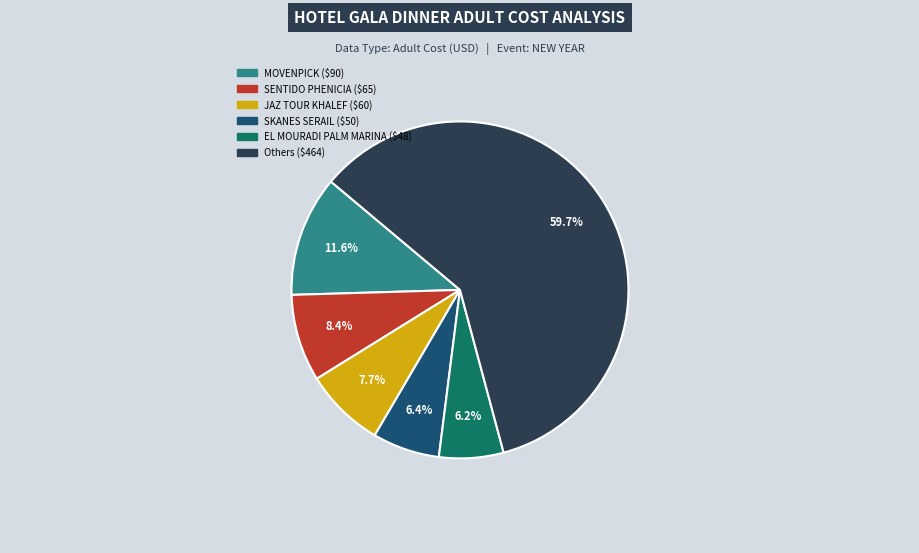

Does any single category account for the majority?

Yes